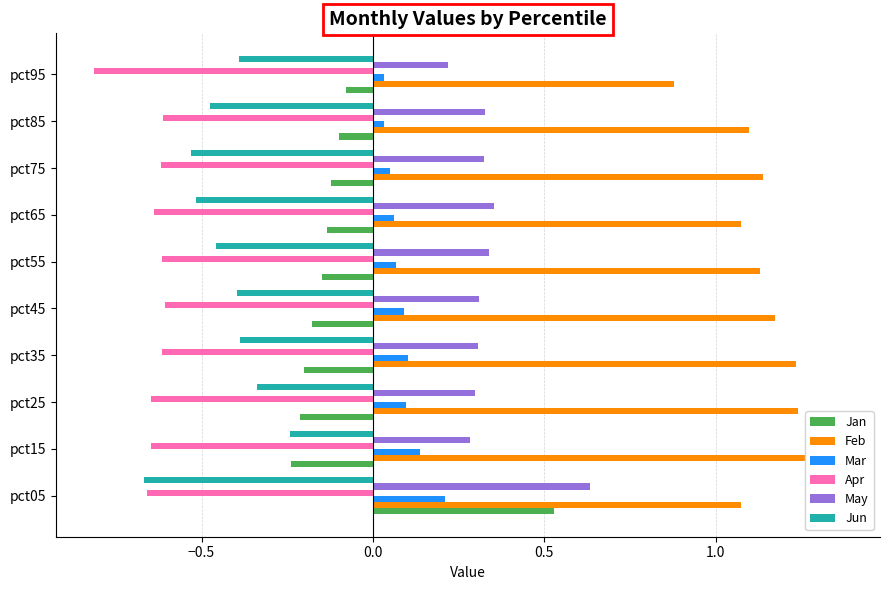

Is the value of Apr at pct25 greater than the value of Mar at pct95?

No